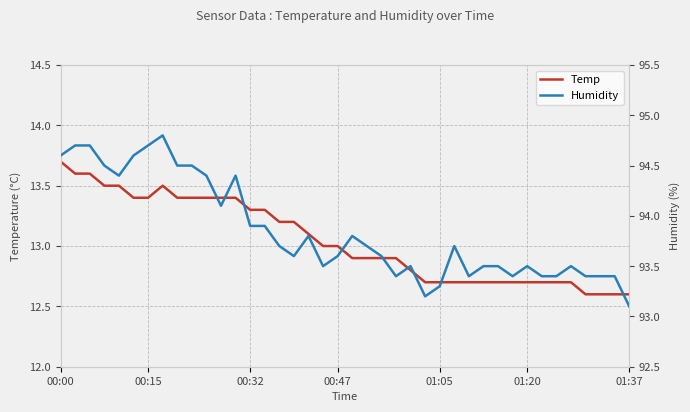

At which category is the sum across all series the highest?

00:00